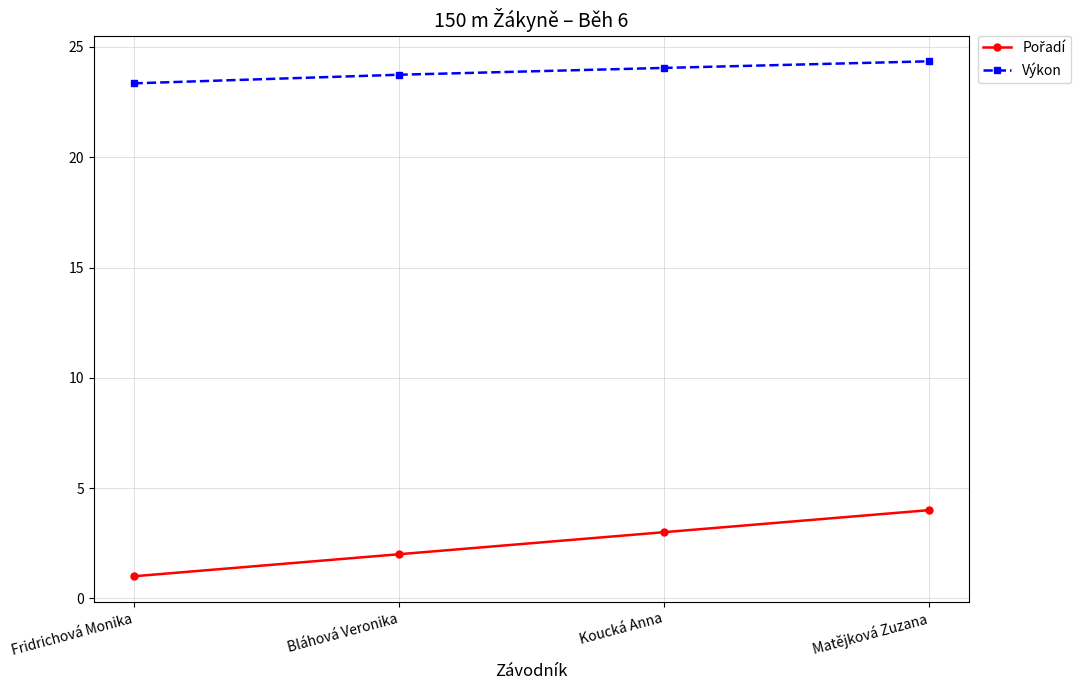

Which category has the lowest value across all series?

Fridrichová Monika